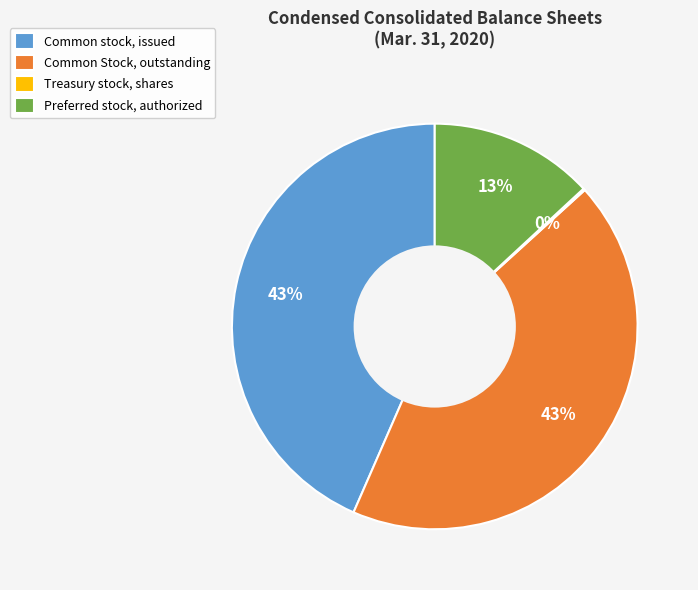

Is Common Stock, outstanding the majority of the pie?

No